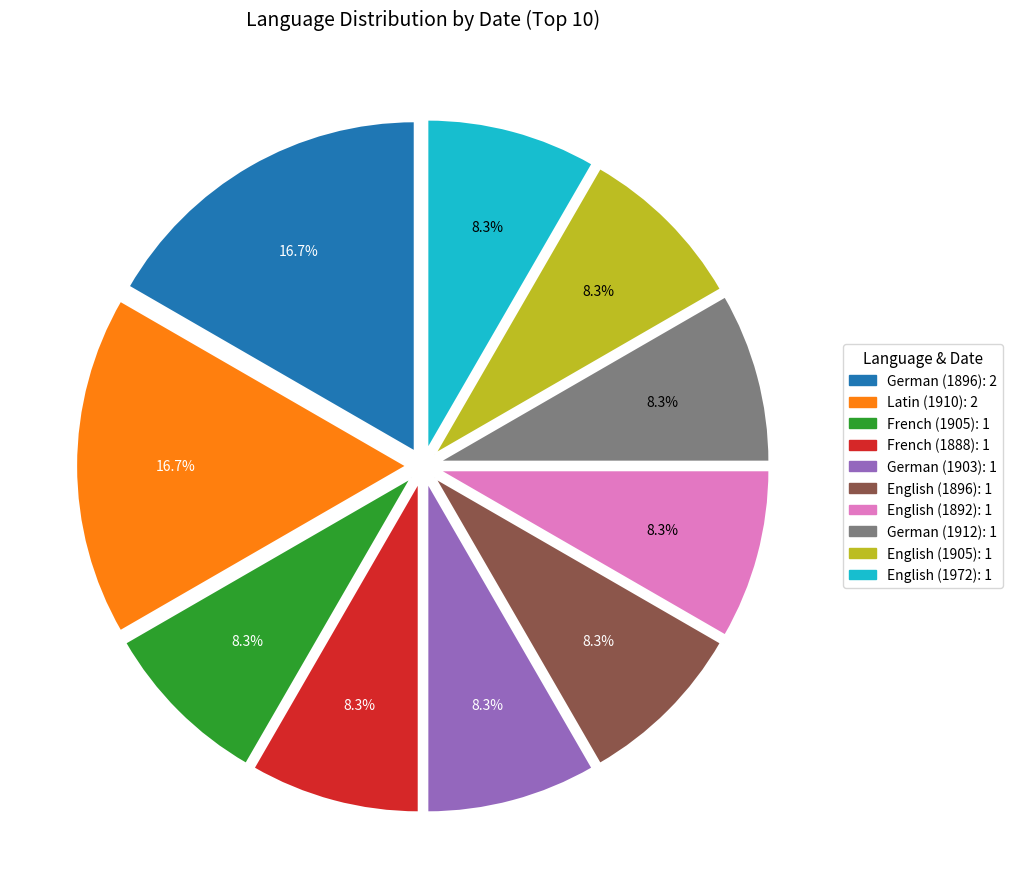

To the nearest percent, what percentage of the pie is French (1888)?

8%